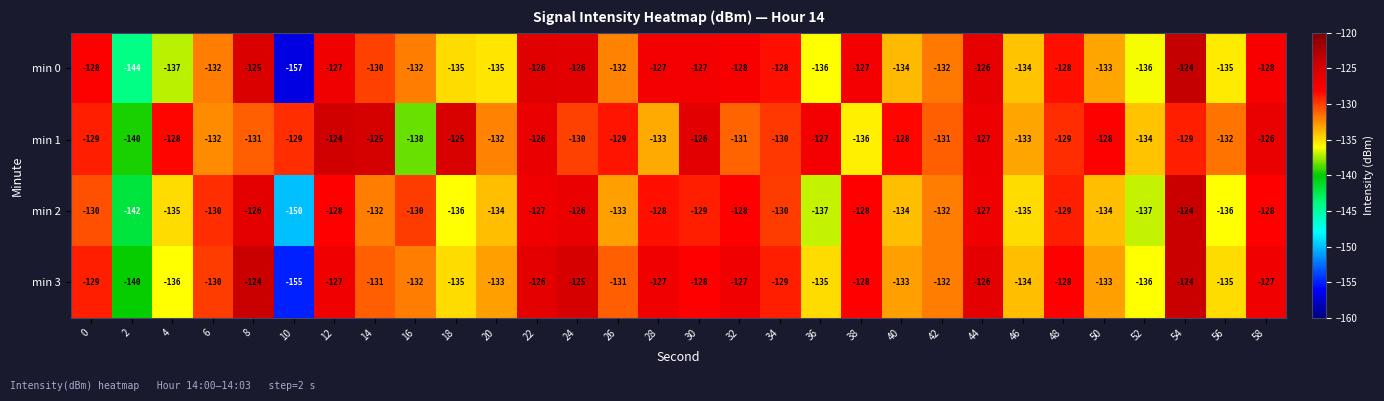

What is the difference between the highest and lowest values at 12?

4